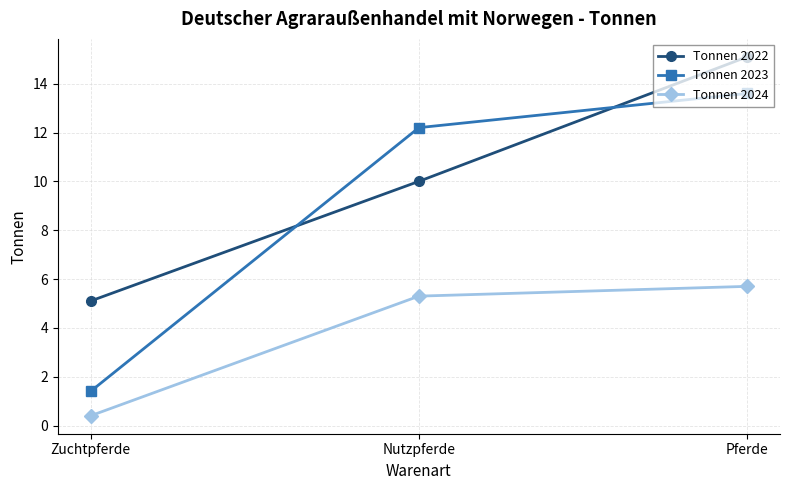

At which category does the chart reach its peak across all series?

Pferde